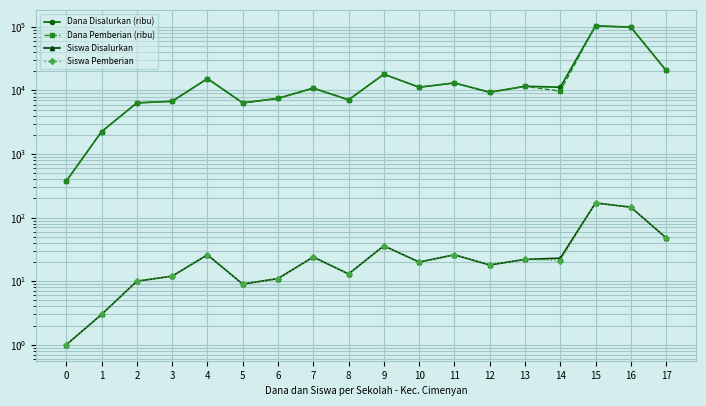

What is the difference between the highest and lowest values at 14?

11229